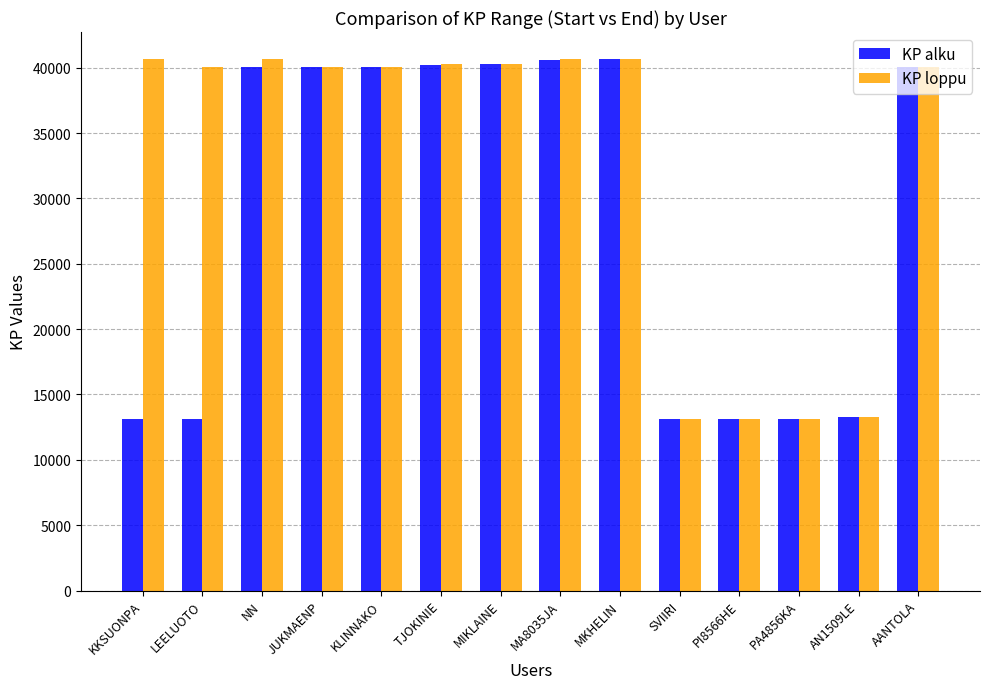

Which series changed the most between KLINNAKO and SVIIRI?

KP alku